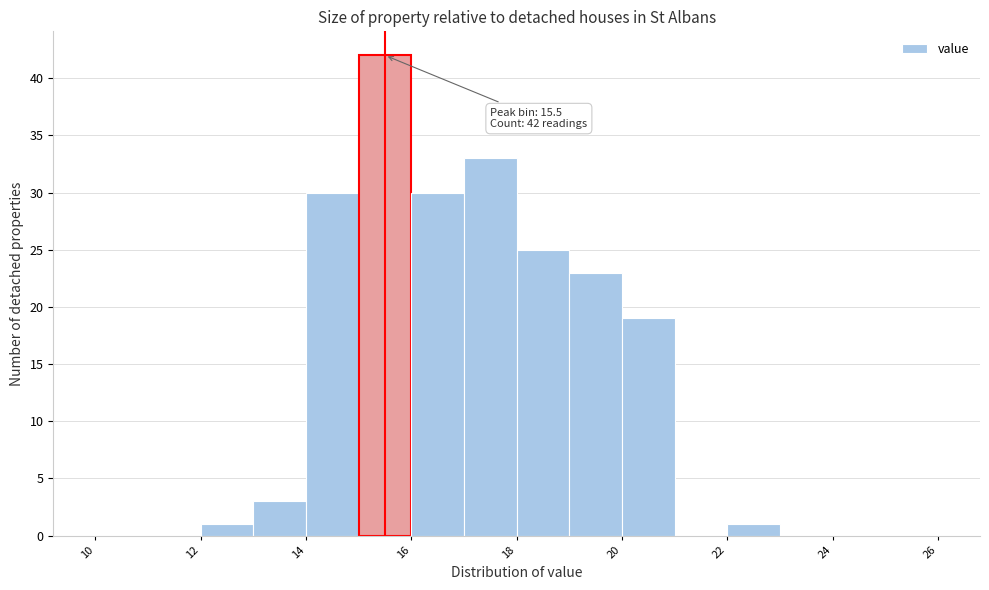

Over which range of the x-axis is the bar tallest?

15 to 16